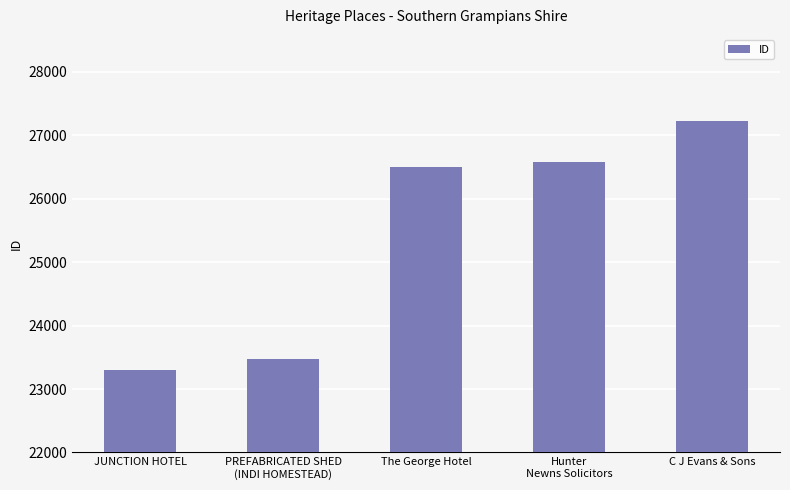

Reading left to right, extract all data points from this chart.

JUNCTION HOTEL=23295	PREFABRICATED SHED
(INDI HOMESTEAD)=23476	The George Hotel=26507	Hunter
Newns Solicitors=26577	C J Evans & Sons=27223